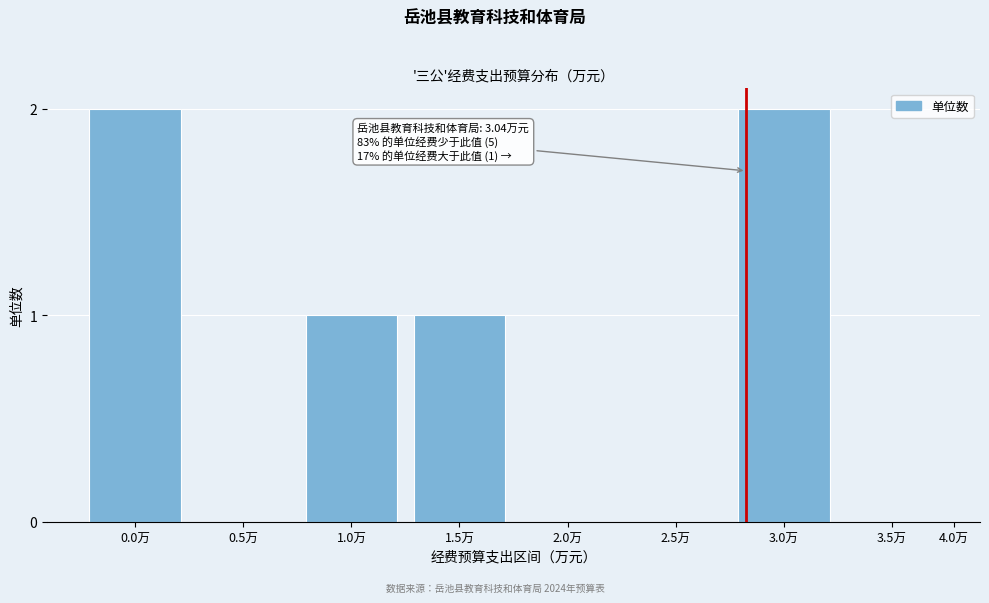

Reading left to right, list all the values displayed in this chart.

0.0万=2	0.5万=0	1.0万=1	1.5万=1	2.0万=0	2.5万=0	3.0万=2	3.5万=0